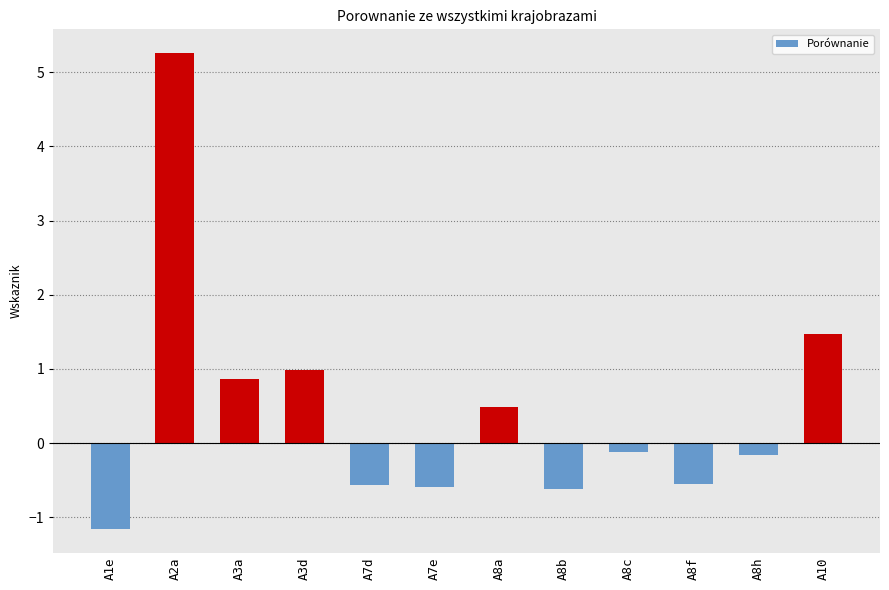

Reading right to left, extract all data points from this chart.

A10=1.5	A8h=-0.2	A8f=-0.6	A8c=-0.1	A8b=-0.6	A8a=0.5	A7e=-0.6	A7d=-0.6	A3d=1.0	A3a=0.9	A2a=5.3	A1e=-1.2